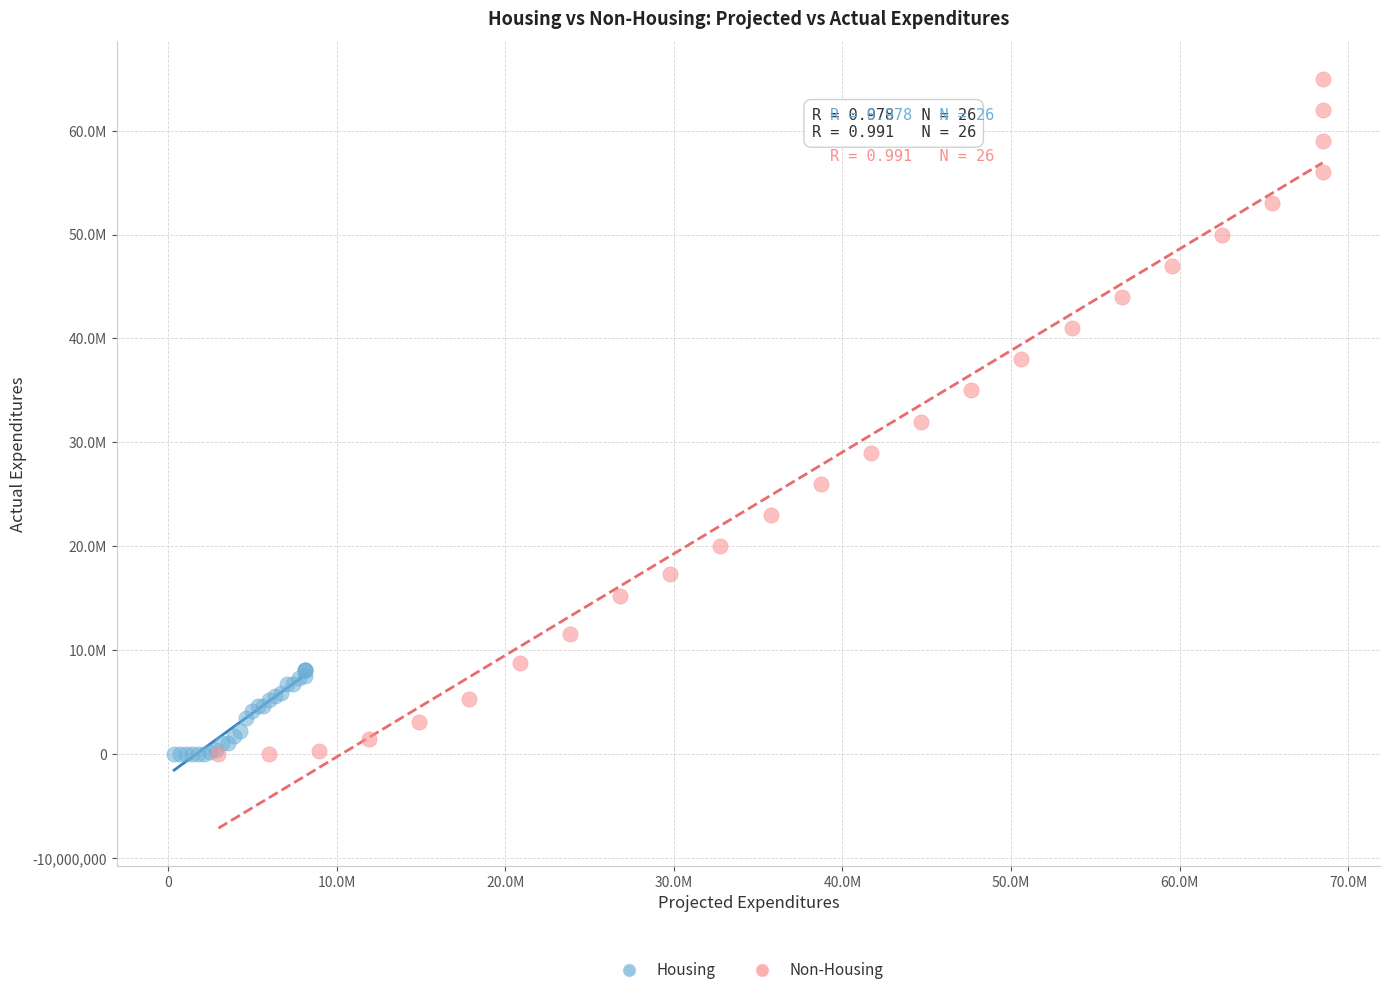

Which series reaches the maximum Y coordinate?

Non-Housing